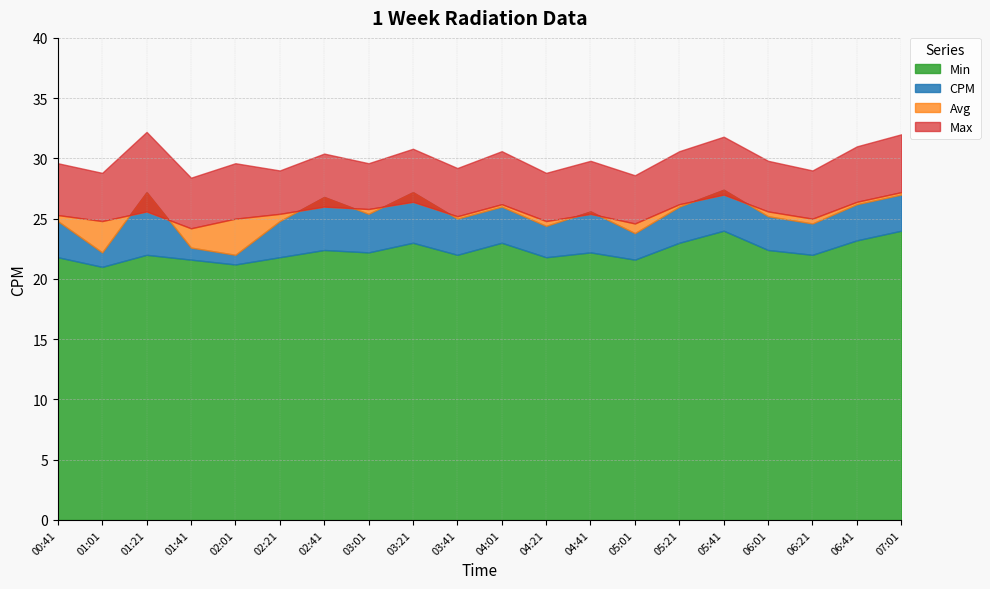

True or false: Max has a value of 31.8 at 05:41.

True